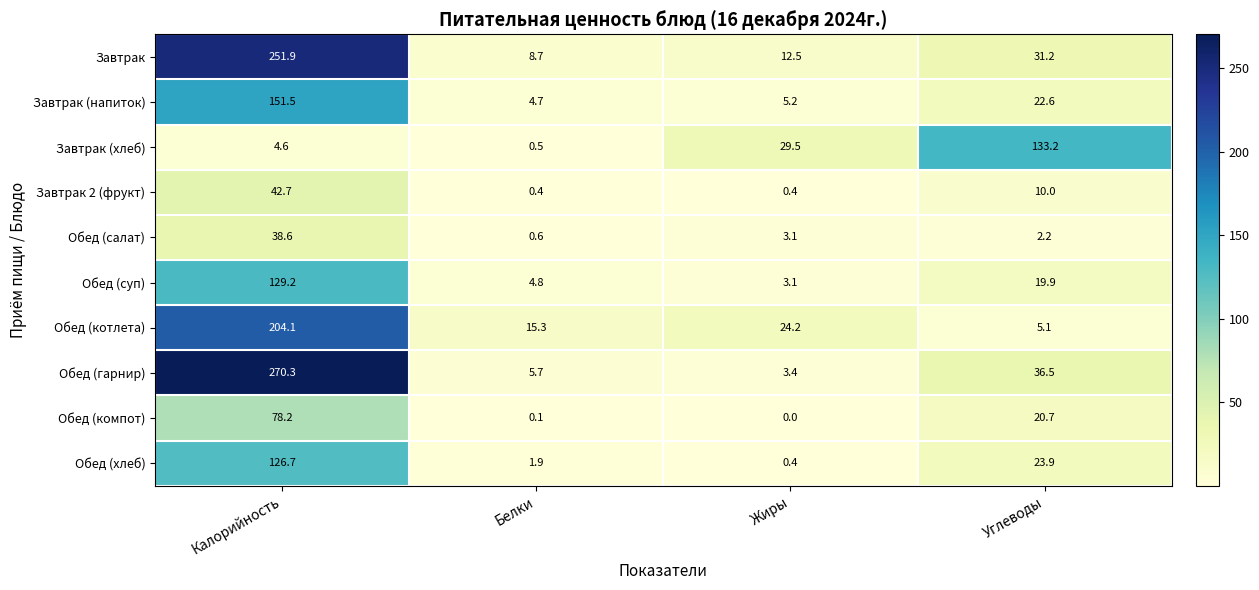

Which category has the highest value across all series?

Калорийность